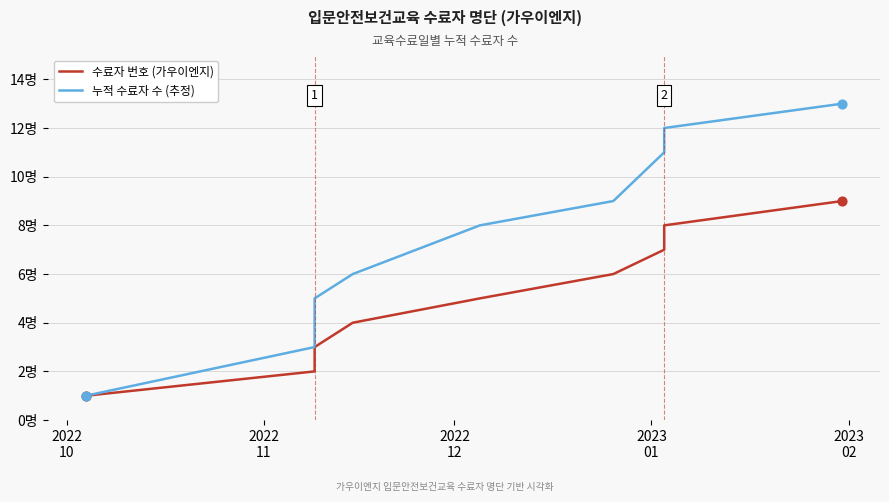

Which series contains the highest Y value?

누적 수료자 수 (추정)